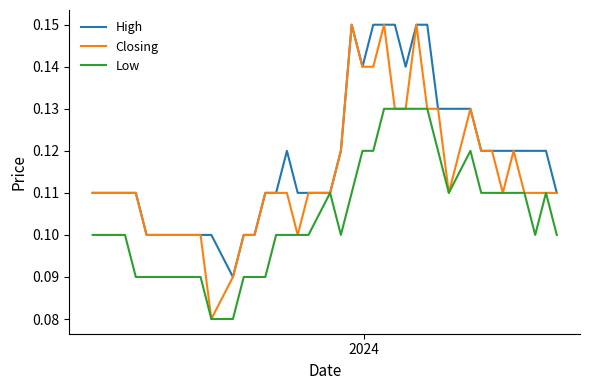

Does the chart display data point markers on the line(s)?

No